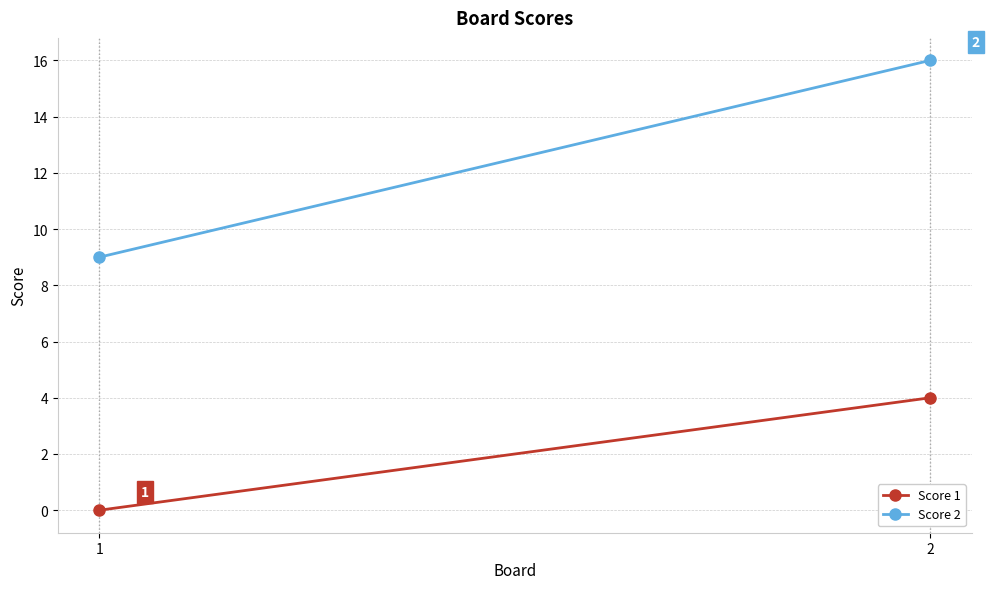

Rank the series at 2 from lowest to highest value.

Score 1, Score 2